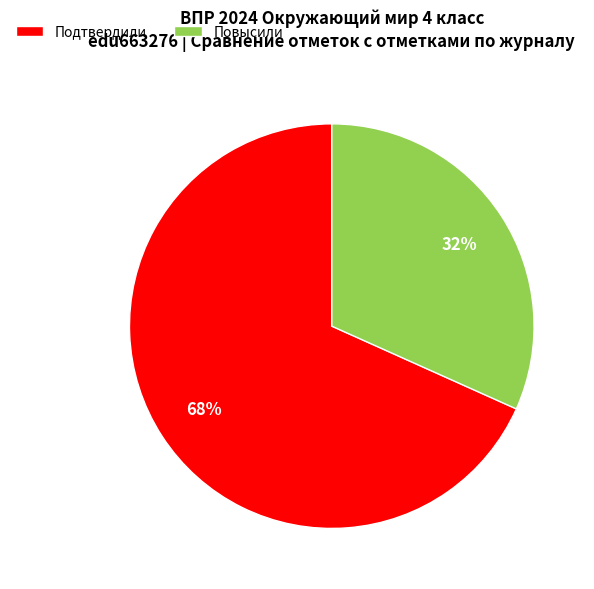

Which category has the biggest portion of the pie?

Подтвердили